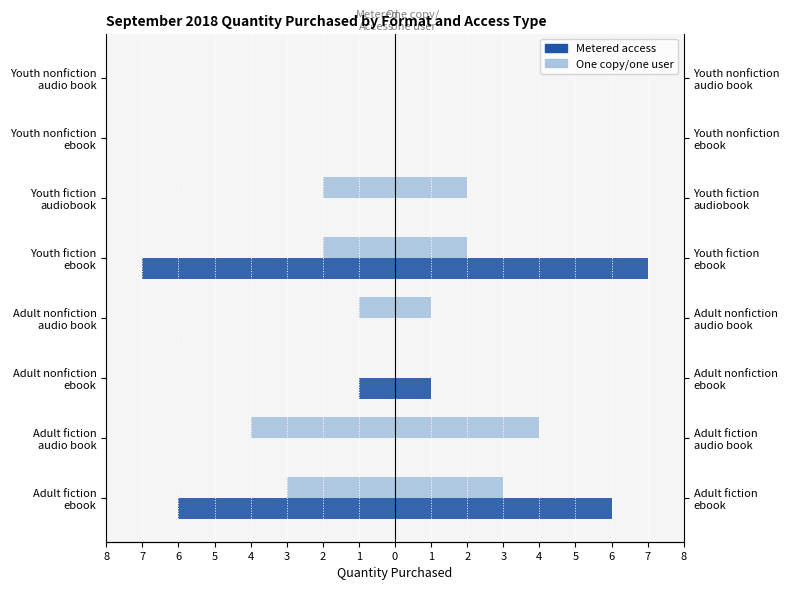

How many negative values does the Metered access series have?

3